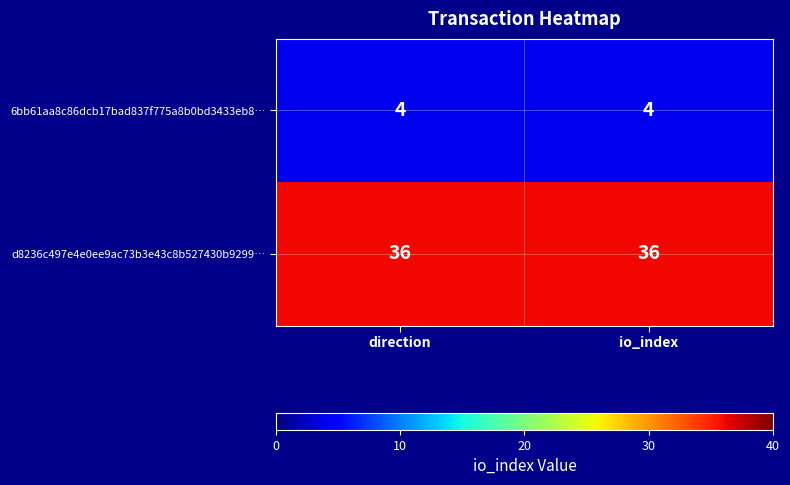

The 6bb61aa8c86dcb17bad837f775a8b0bd3433eb8… series shows 4 at io_index. True or false?

True